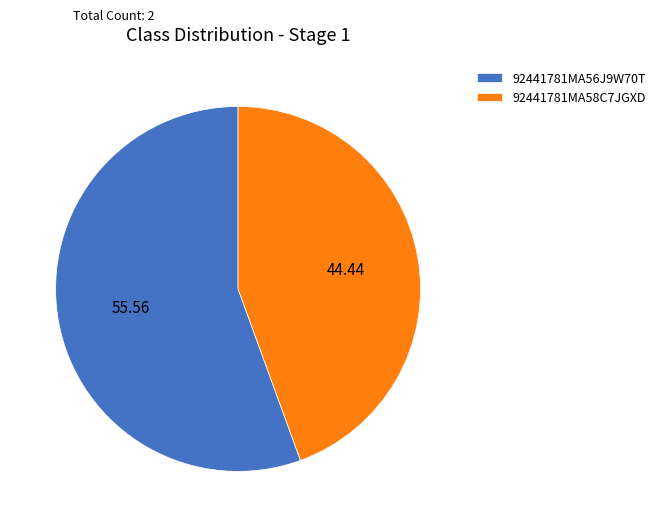

Which category has the biggest portion of the pie?

92441781MA56J9W70T